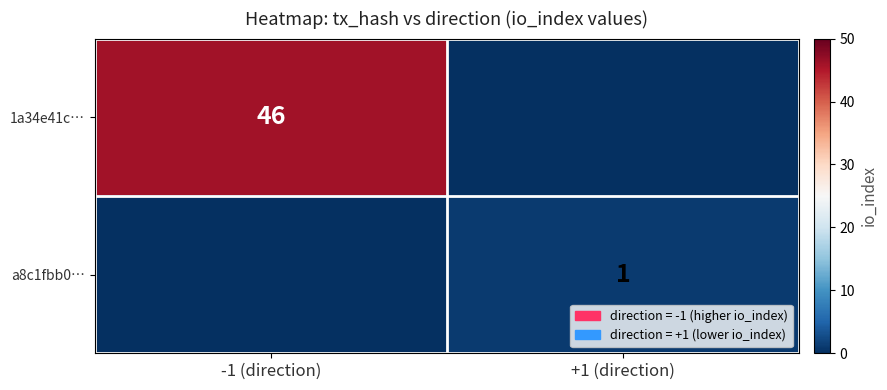

The a8c1fbb0… series shows 0 at +1 (direction). True or false?

False